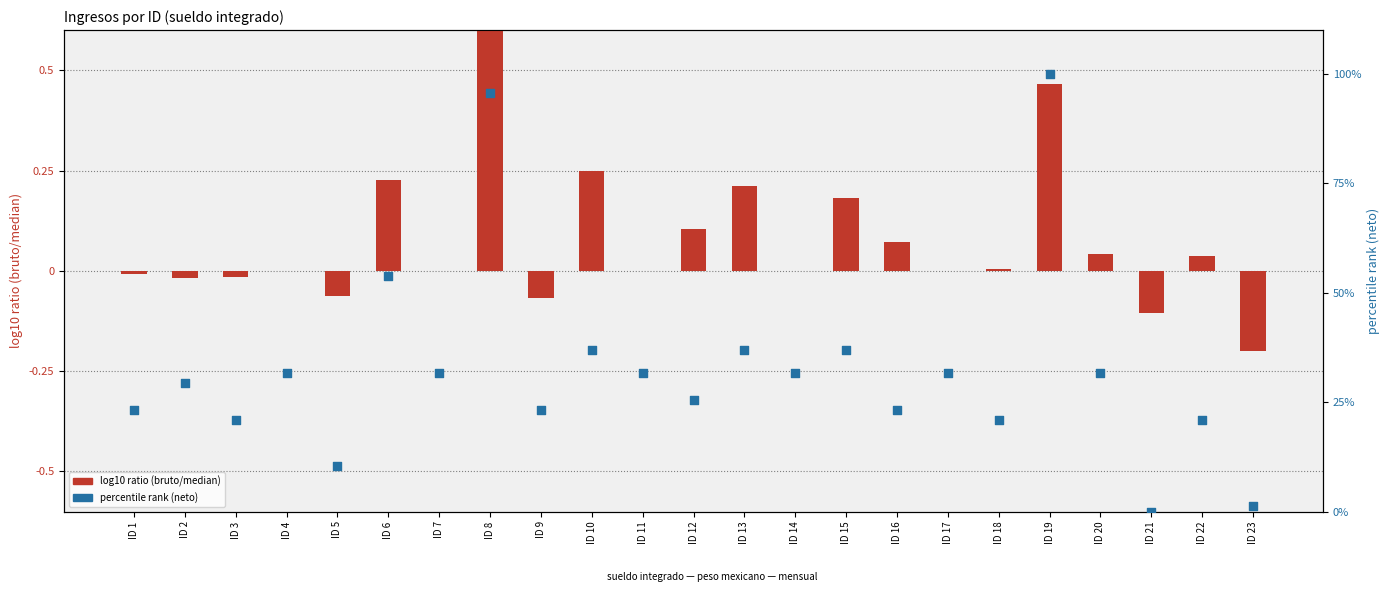

At how many categories does at least one series exceed 7?

21